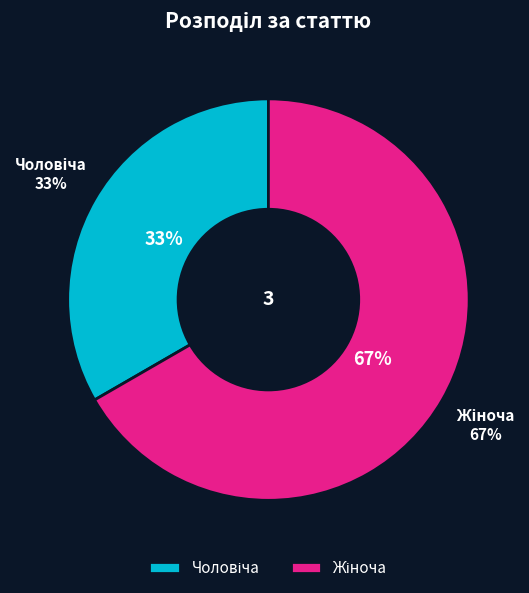

Which slice represents more than half of the pie?

Жіноча